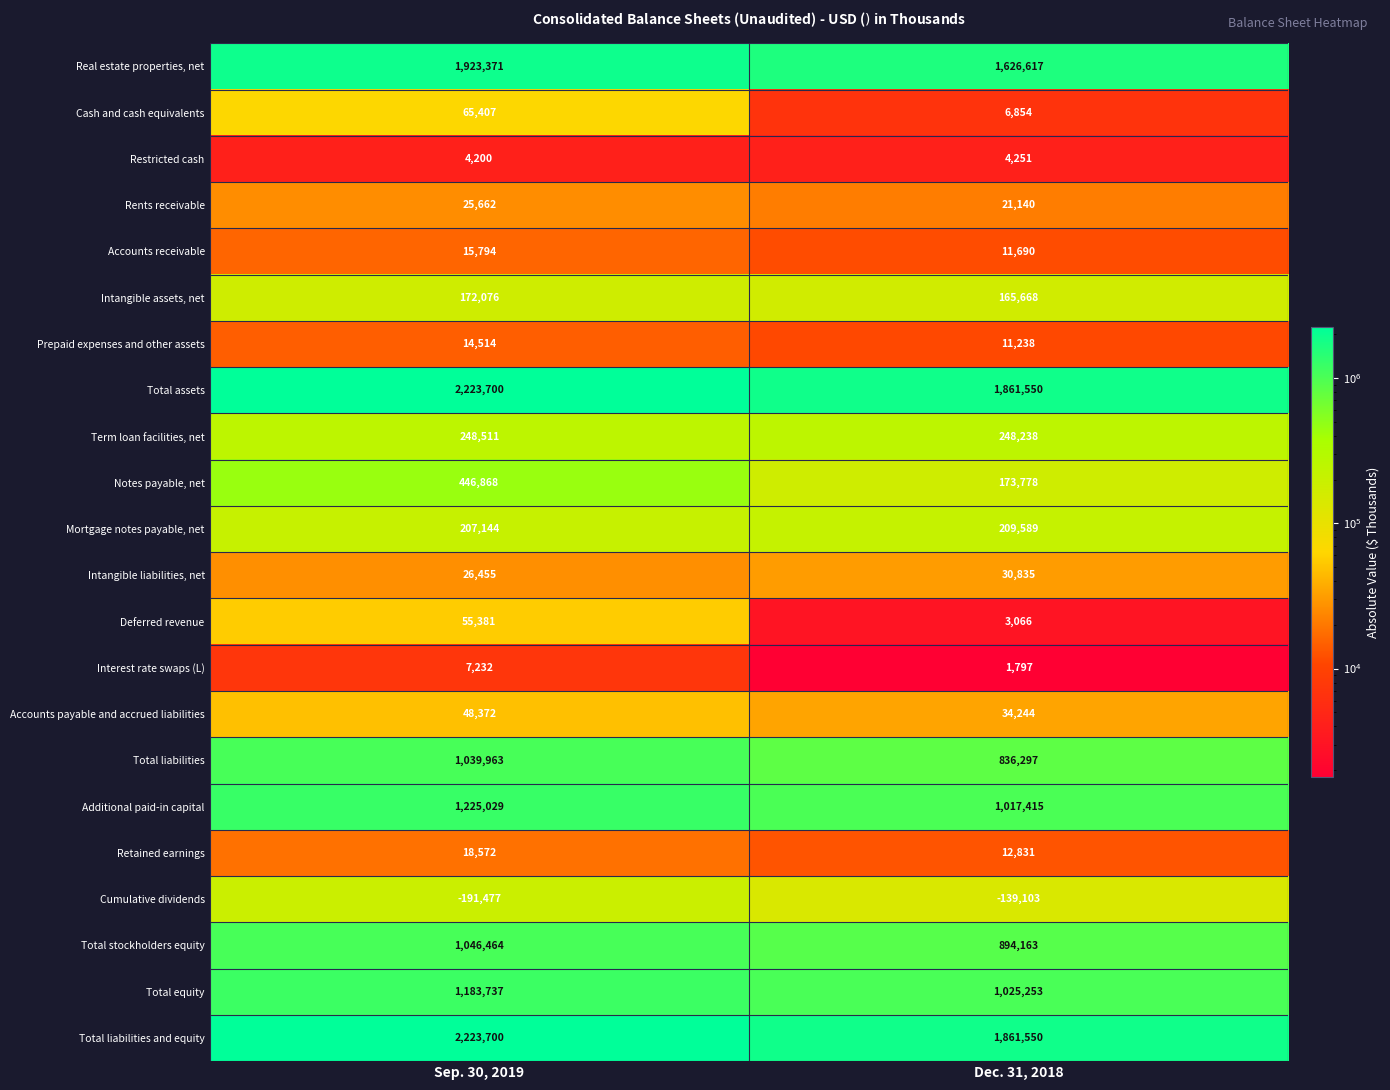

The value of Mortgage notes payable, net at Sep. 30, 2019 is 302302. True or false?

False